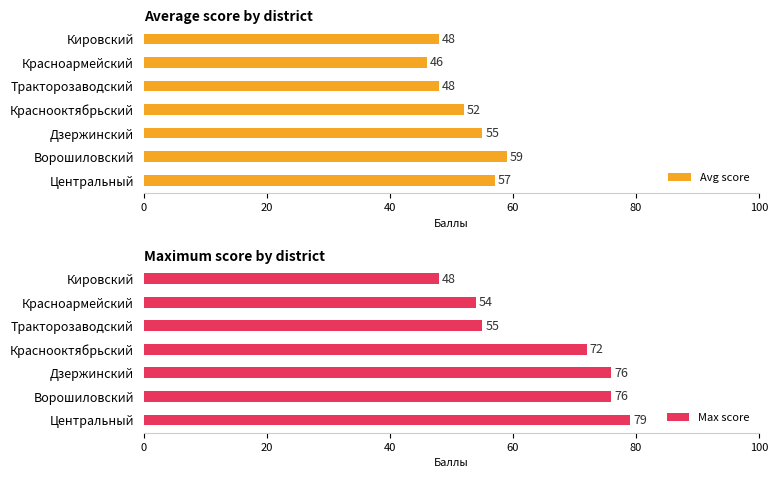

At how many categories does at least one series exceed 75?

3